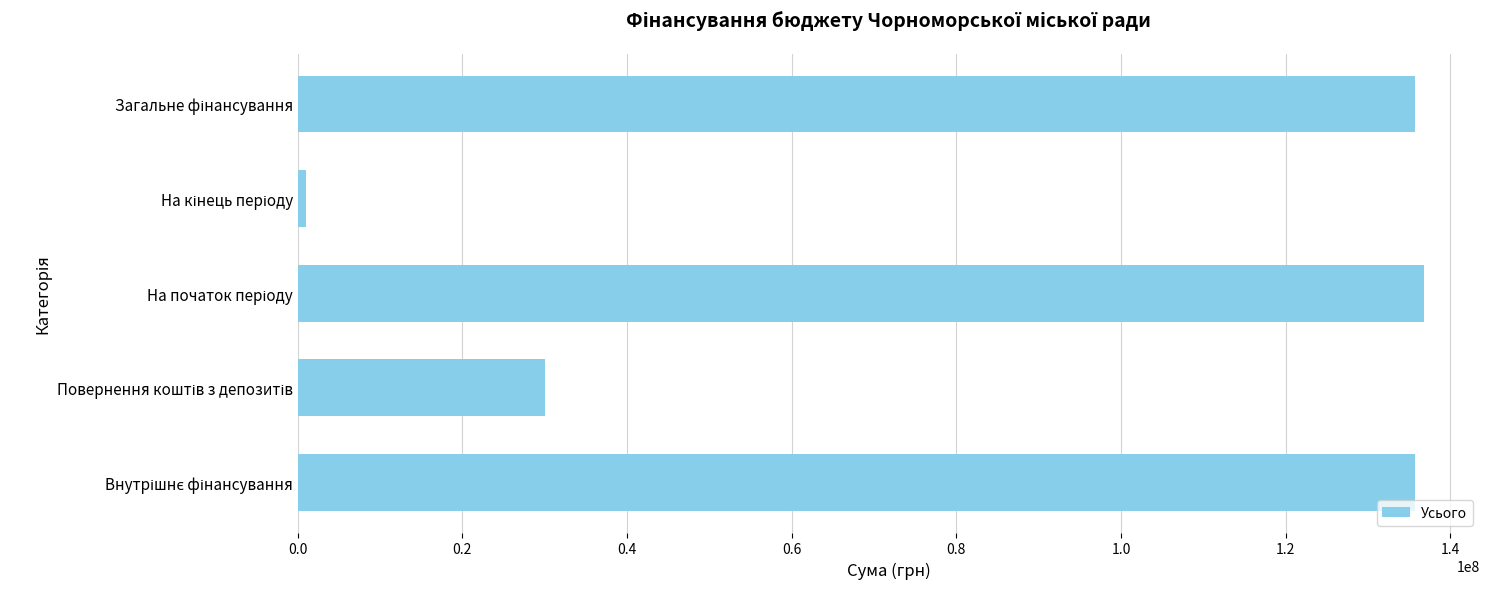

What is the average value?

87859839.9